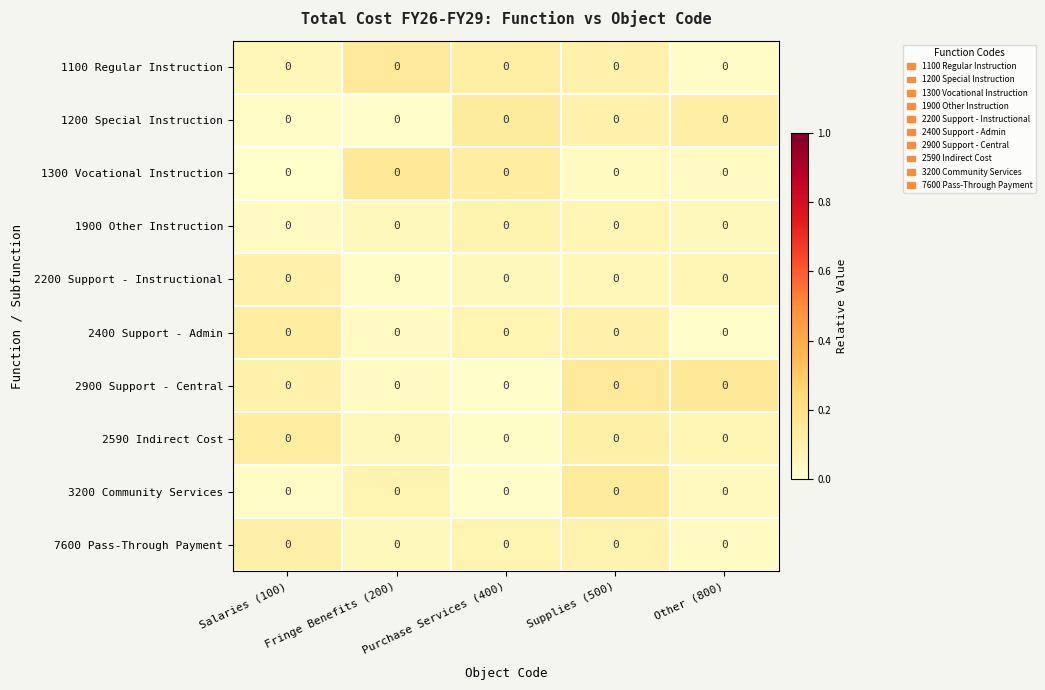

What value does the 1100 Regular Instruction series have at Fringe Benefits (200)?

0.1